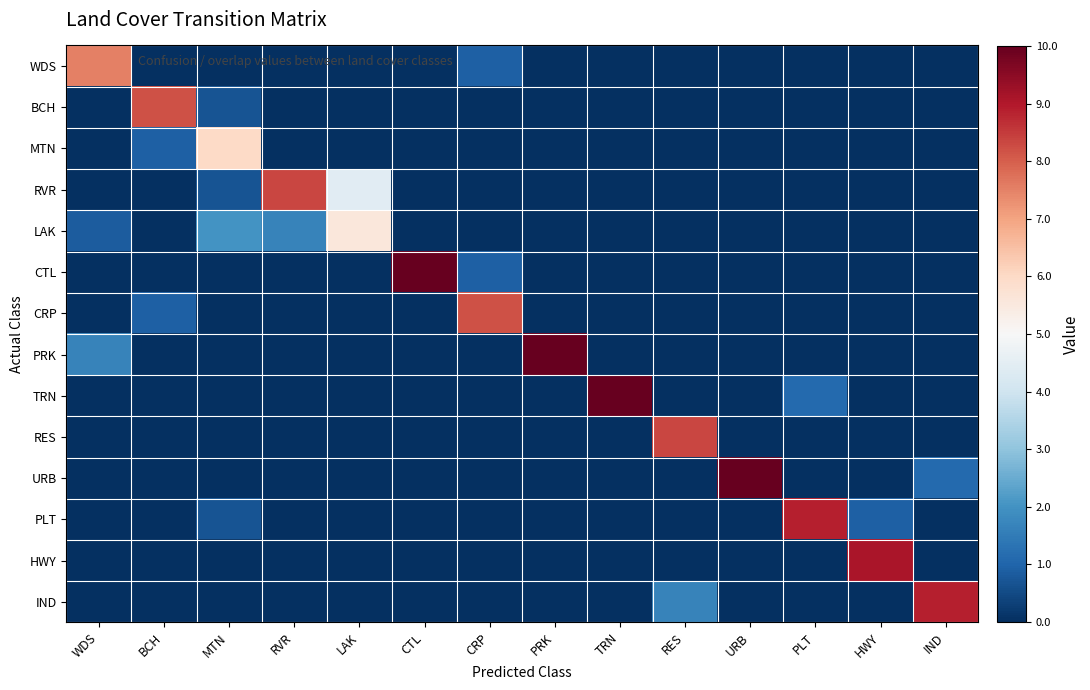

At which category does the chart reach its minimum across all series?

BCH